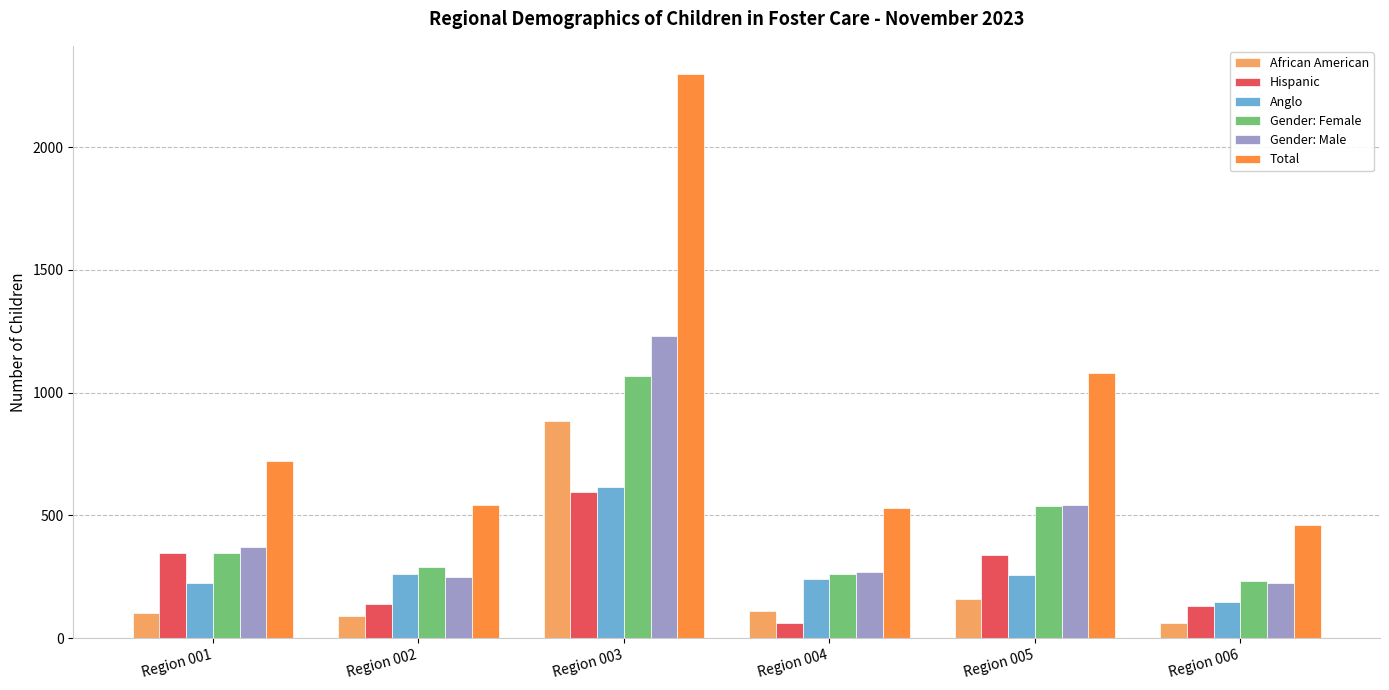

Which series has the largest total across all categories?

Total